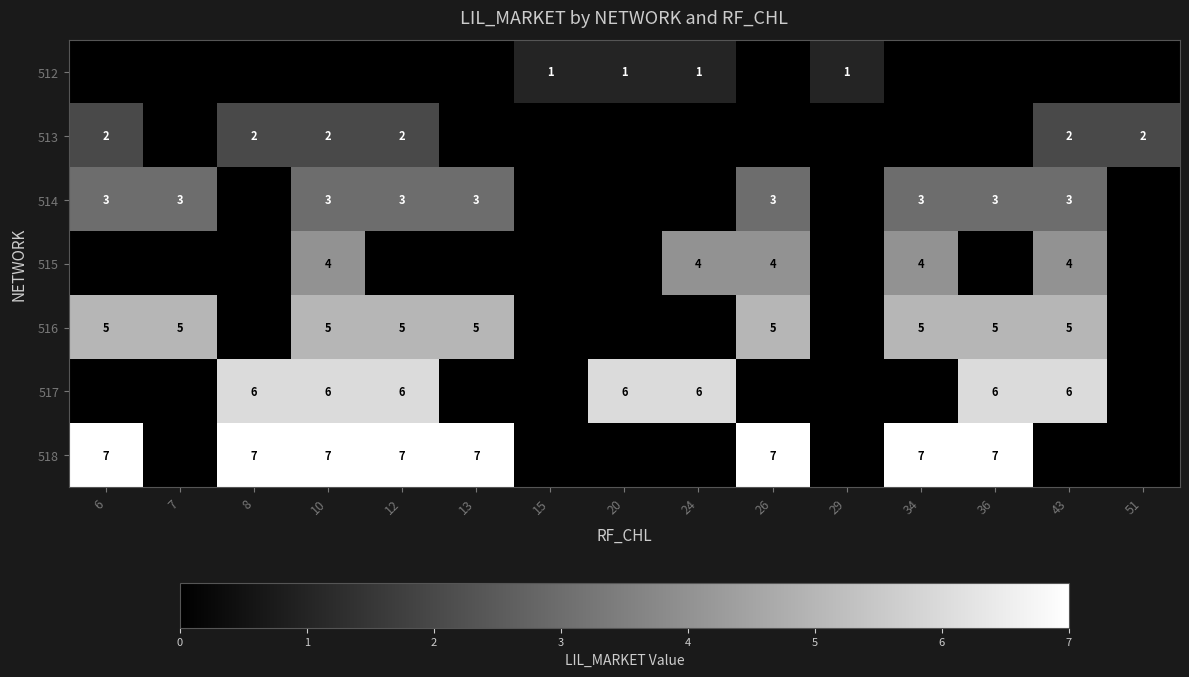

Is it true that 514 equals 3 at 6?

True